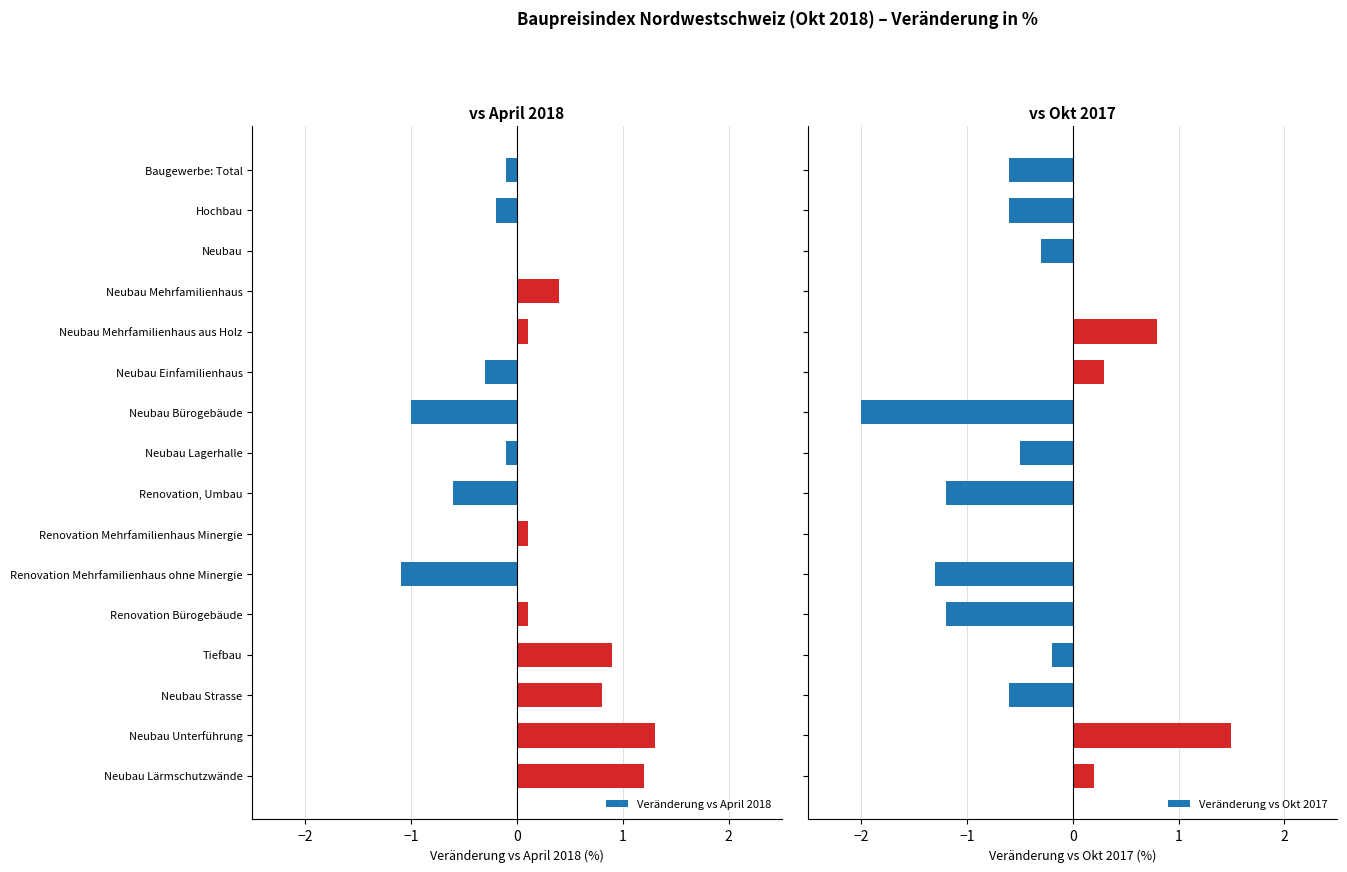

What are all the series names shown in the legend?

Veränderung vs April 2018, Veränderung vs Okt 2017